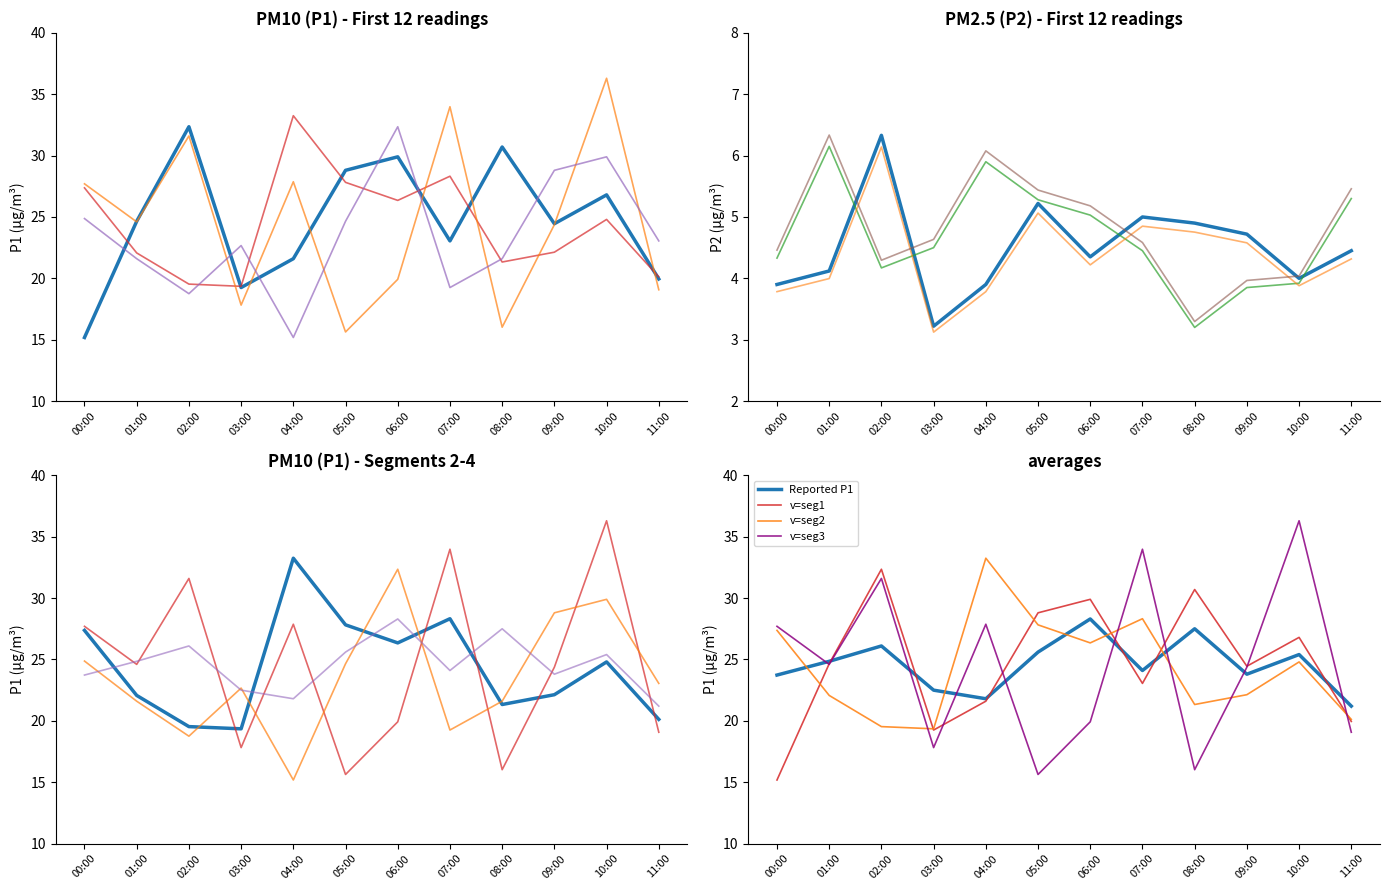

Which has a higher value, 00:00 or 01:00?

01:00